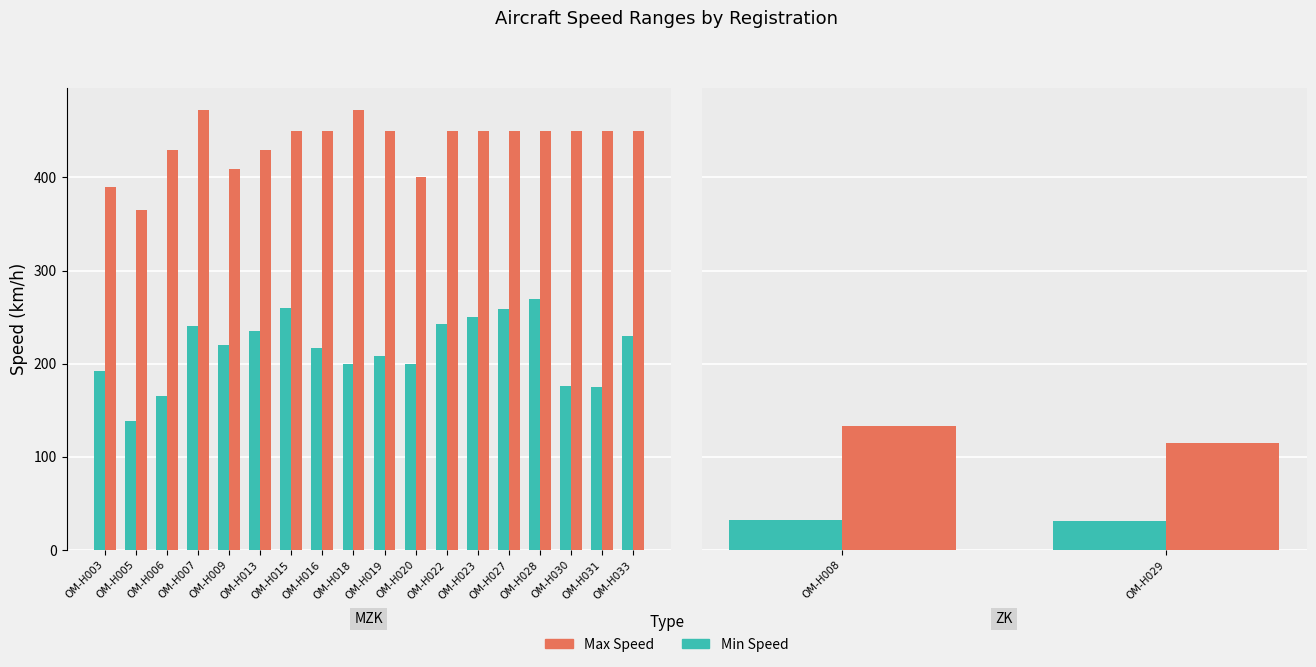

Rank the series by their average value, from lowest to highest.

min, max